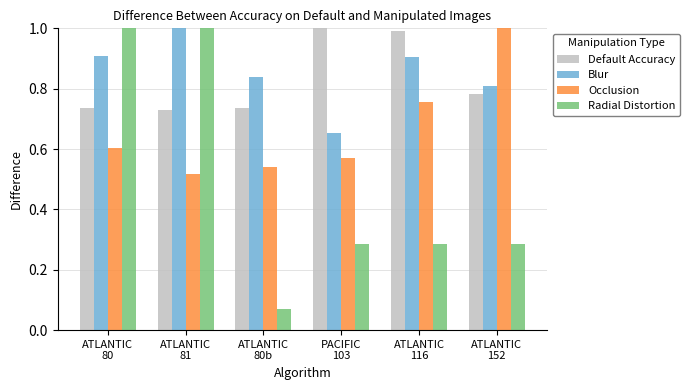

Rank the series at ATLANTIC
116 from highest to lowest value.

Default Accuracy, Blur, Occlusion, Radial Distortion